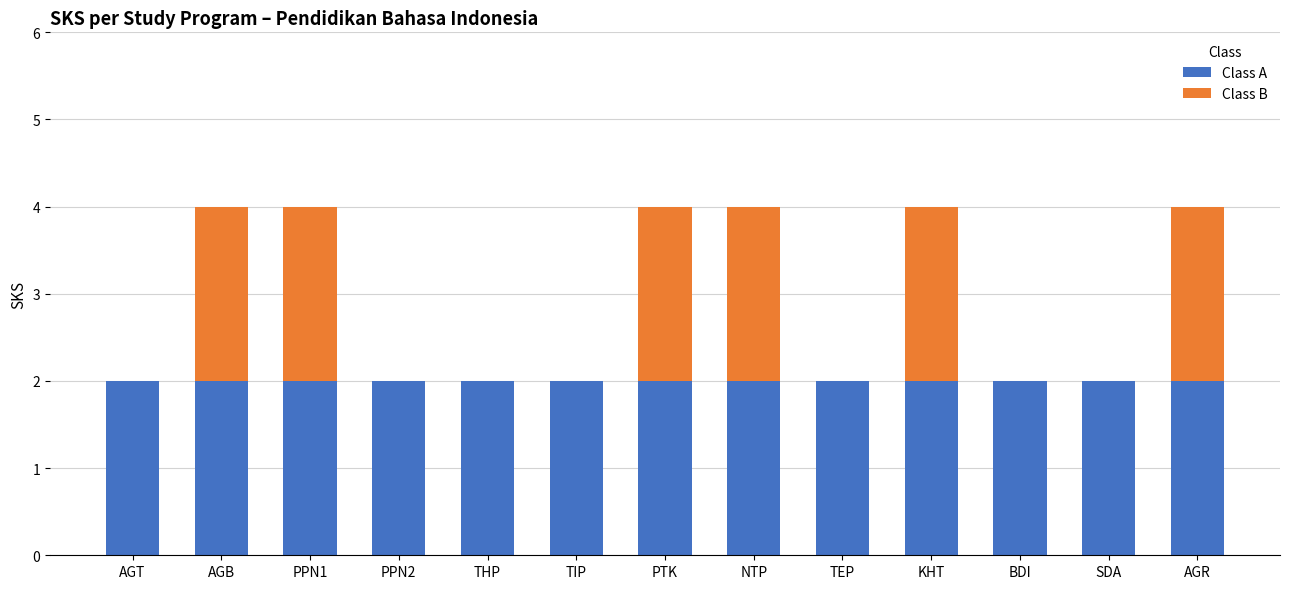

What is the total value across all series at PPN1?

4